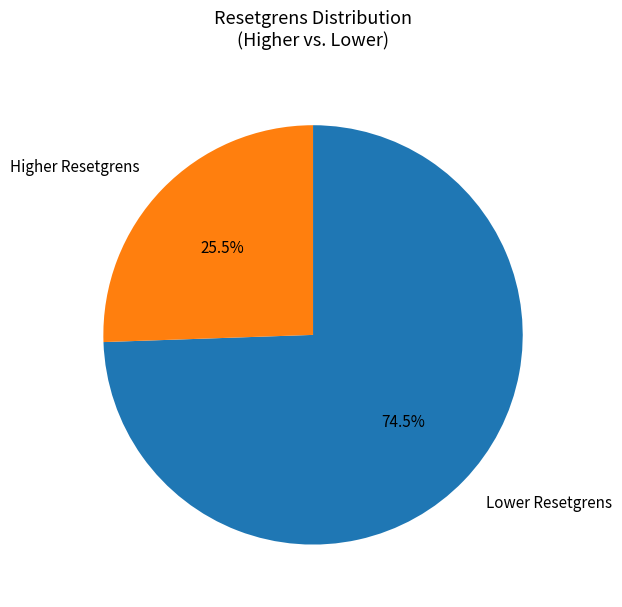

What is the largest slice in the pie chart?

Lower Resetgrens